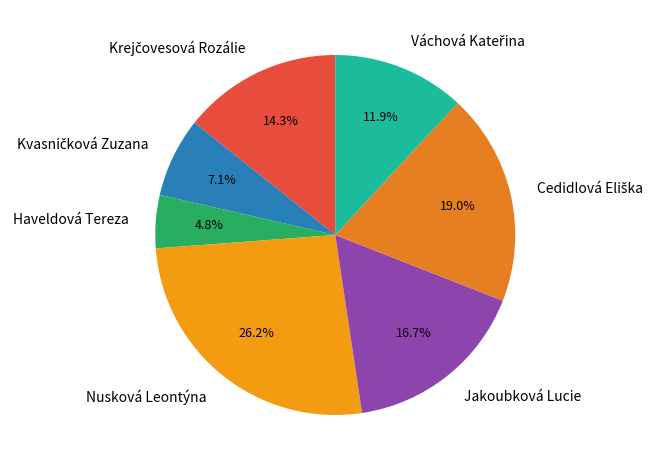

Is there any slice that represents more than half of the pie?

No